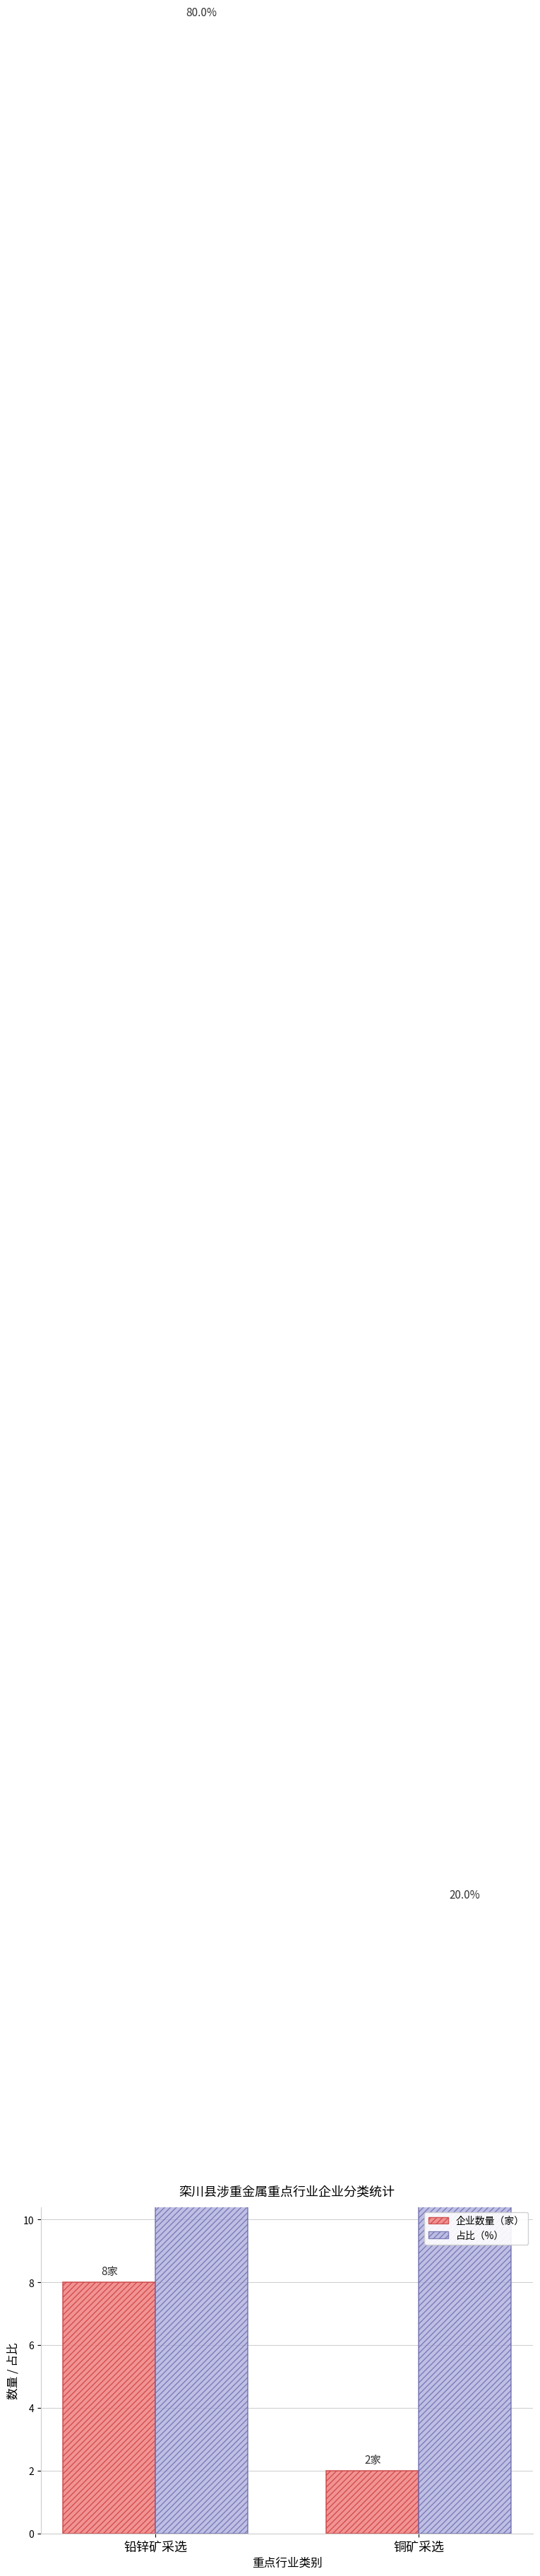

The 占比(%) series shows 128 at 铅锌矿采选. True or false?

False